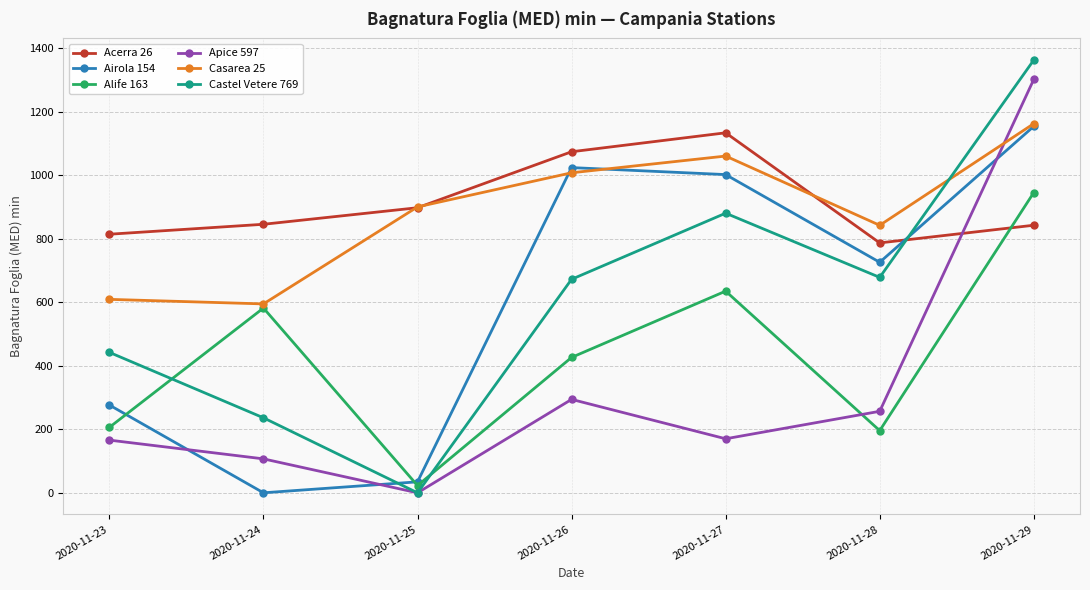

What is the sum of the Airola 154 values at 2020-11-27 and 2020-11-29?

2154.9